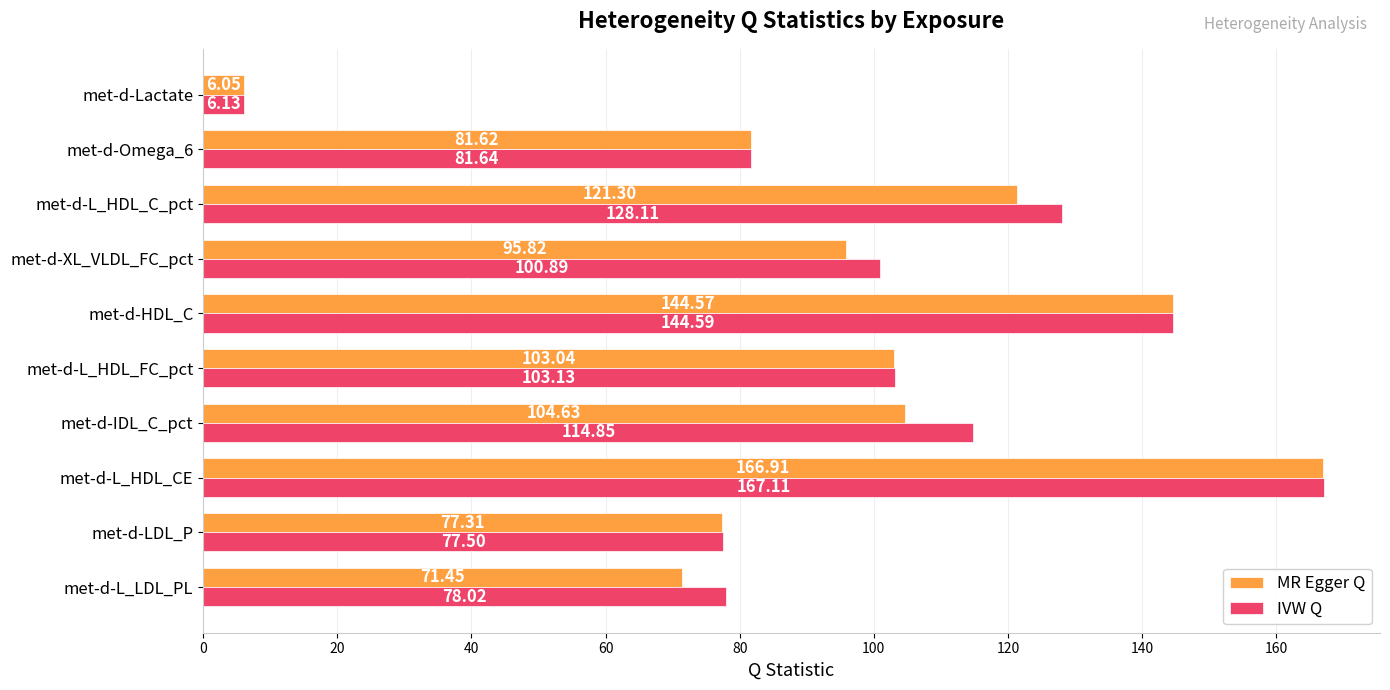

What are all the series names shown in the legend?

MR Egger Q, IVW Q